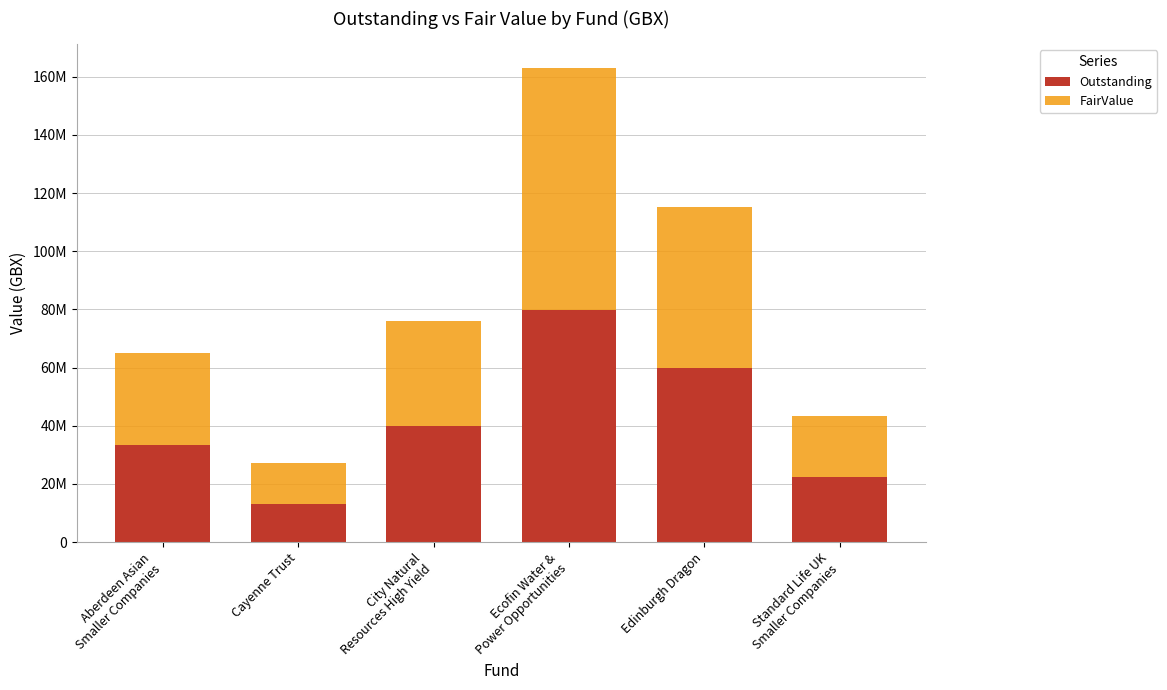

At which label does Outstanding first exceed 39940775?

Ecofin Water &
Power Opportunities